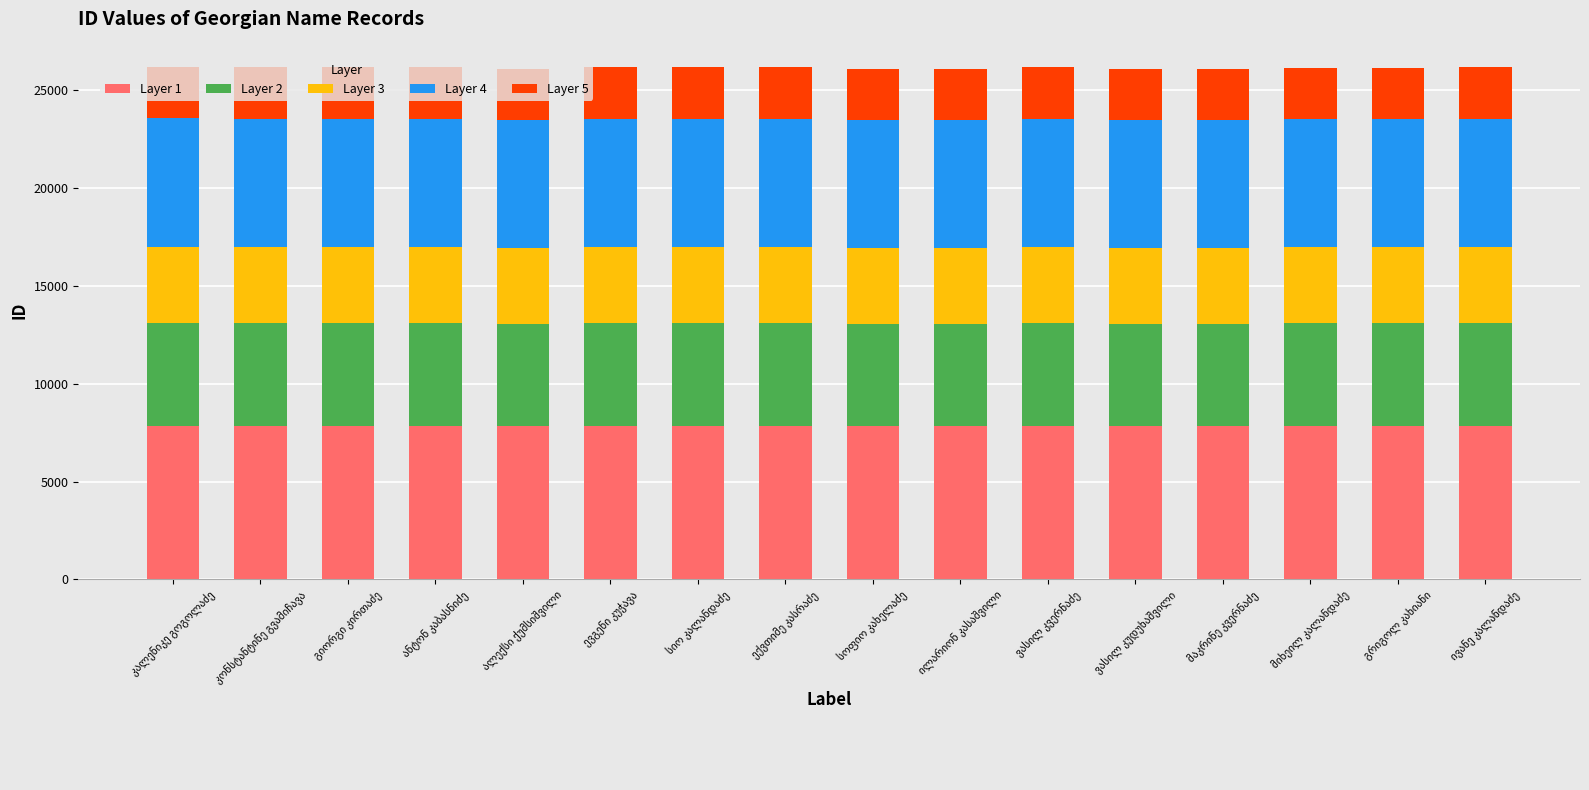

What is the highest value of the Layer 1 series?

7848.0